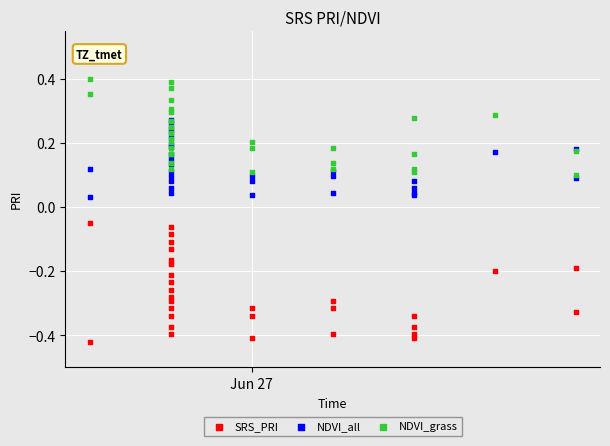

Which series has the widest spread of Y values?

SRS_PRI